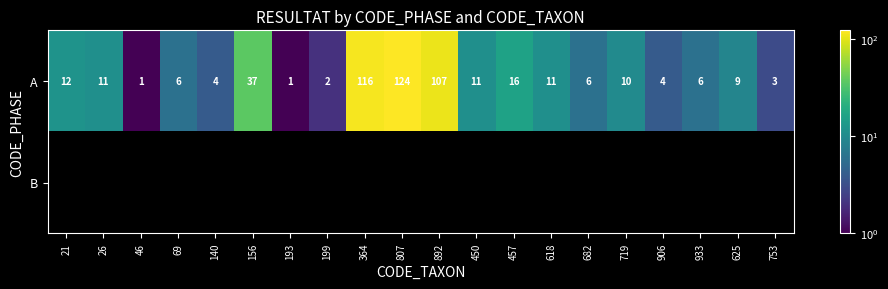

What is the difference between the A values at 892 and 933?

101